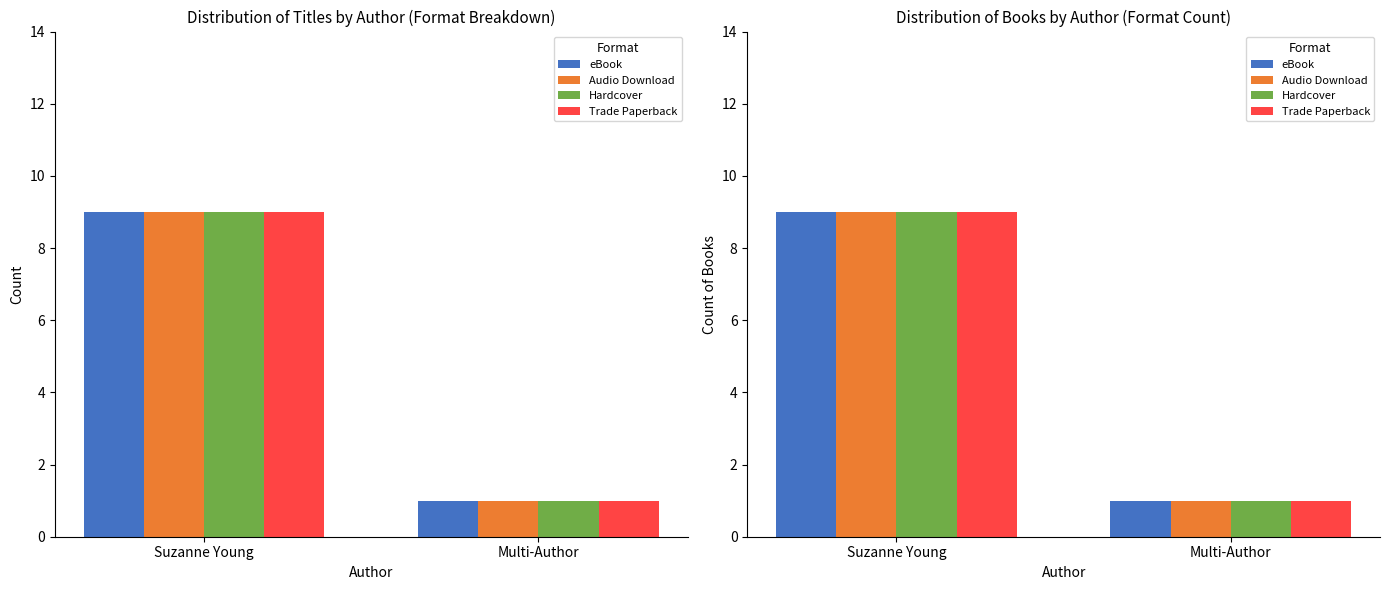

Are the bars grouped side by side (vs. stacked)?

Yes